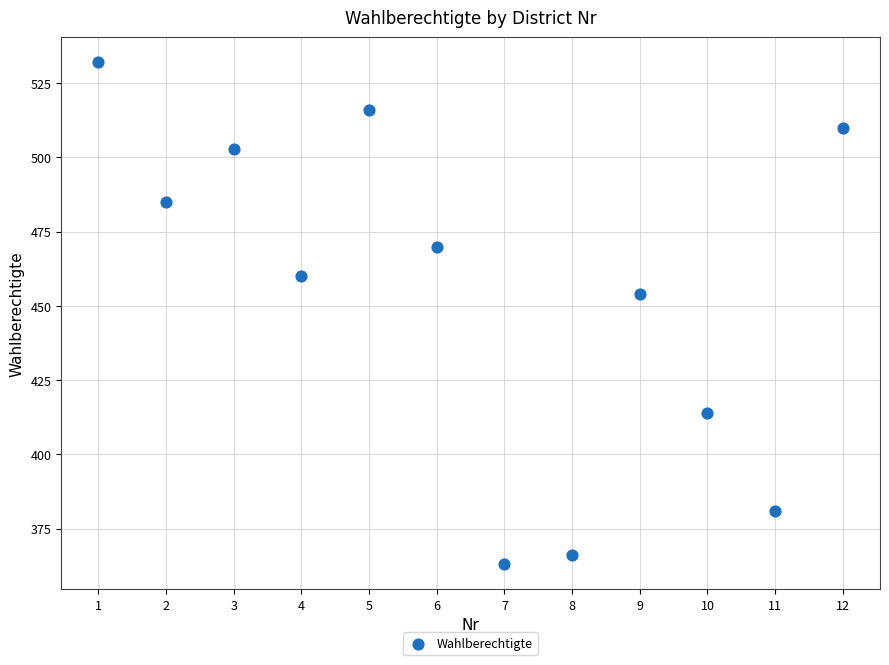

What is the range of Y values (max minus min)?

169